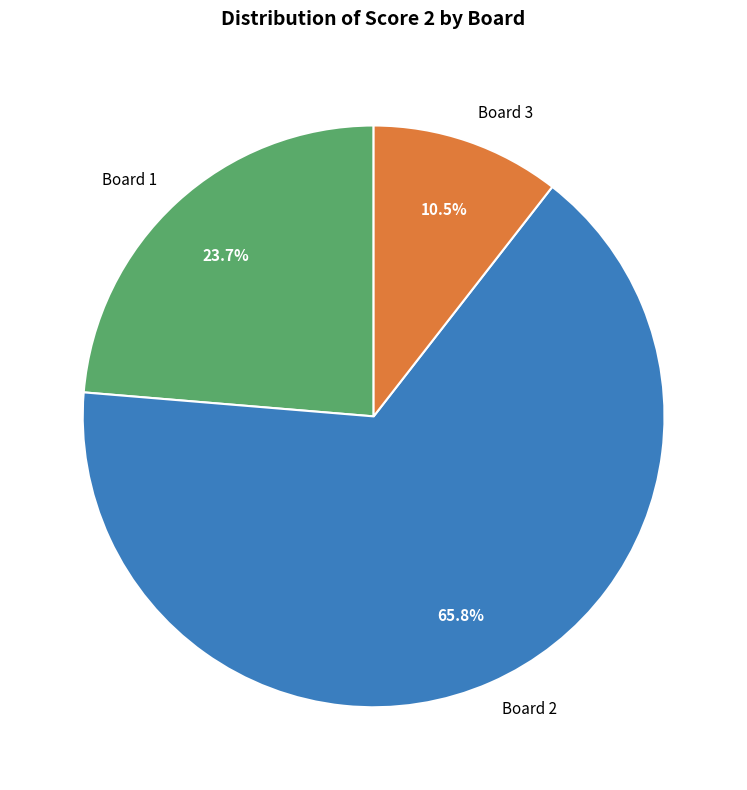

Count the number of slices in the pie.

3